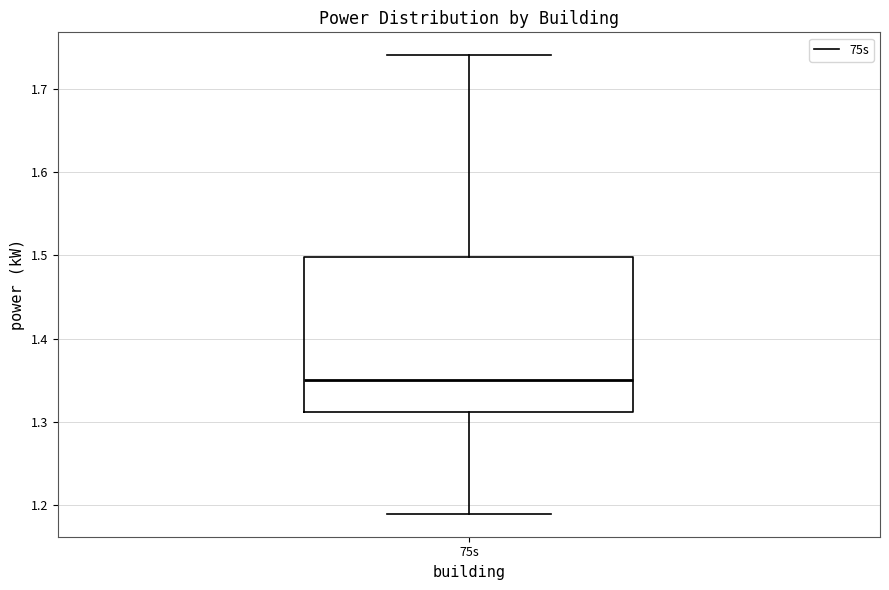

Where is the upper edge of the box for 75s on the y-axis? The values are not printed on the chart, so give them approximately, as read against the axis.

1.50